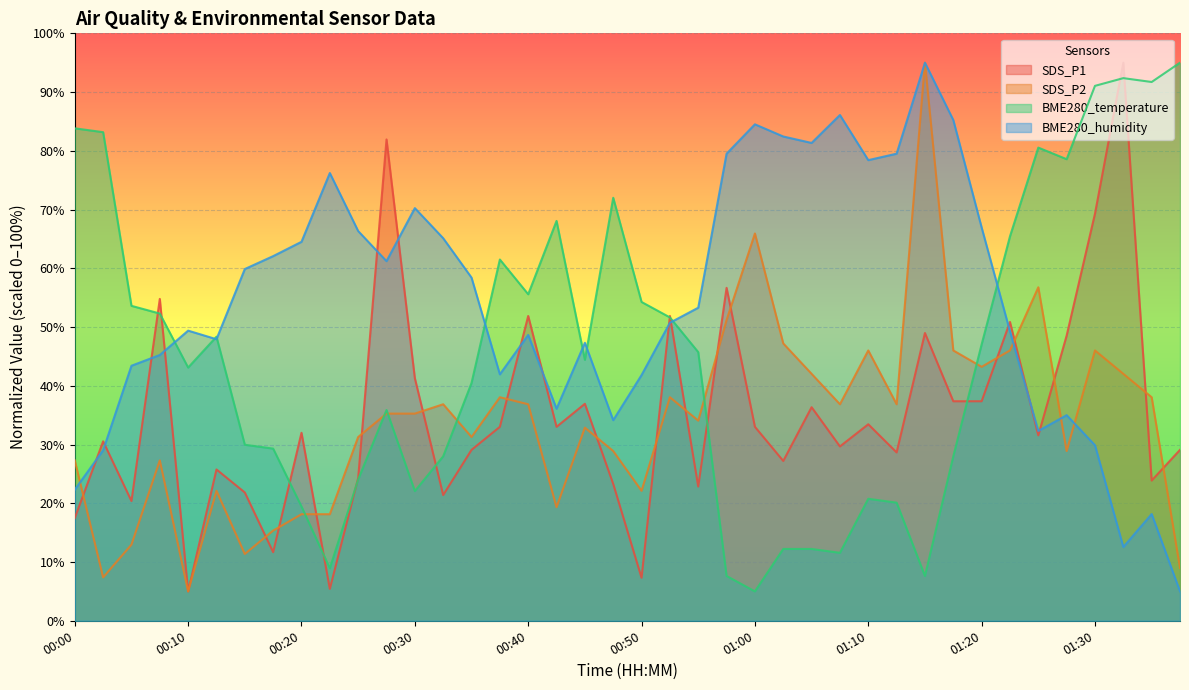

How many values in the SDS_P1 series exceed 32?

19